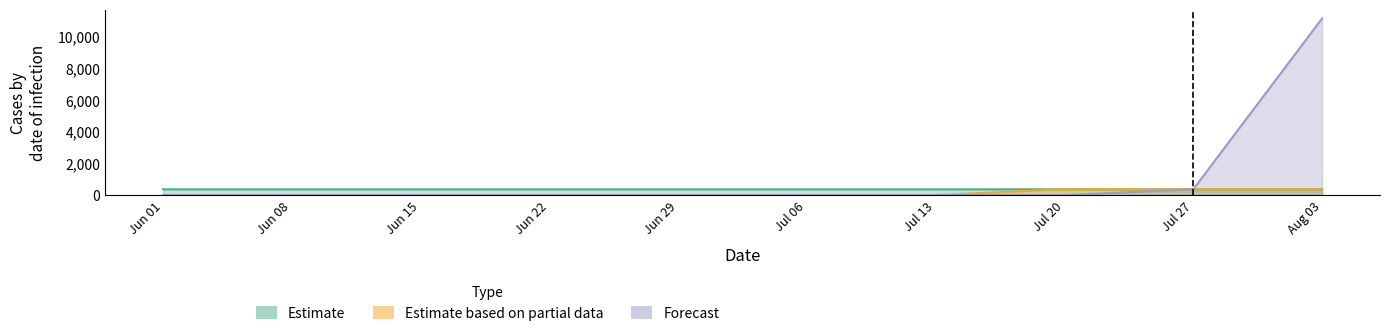

Is the value of Estimate based on partial data at 9 greater than the value of Estimate at 10?

Yes